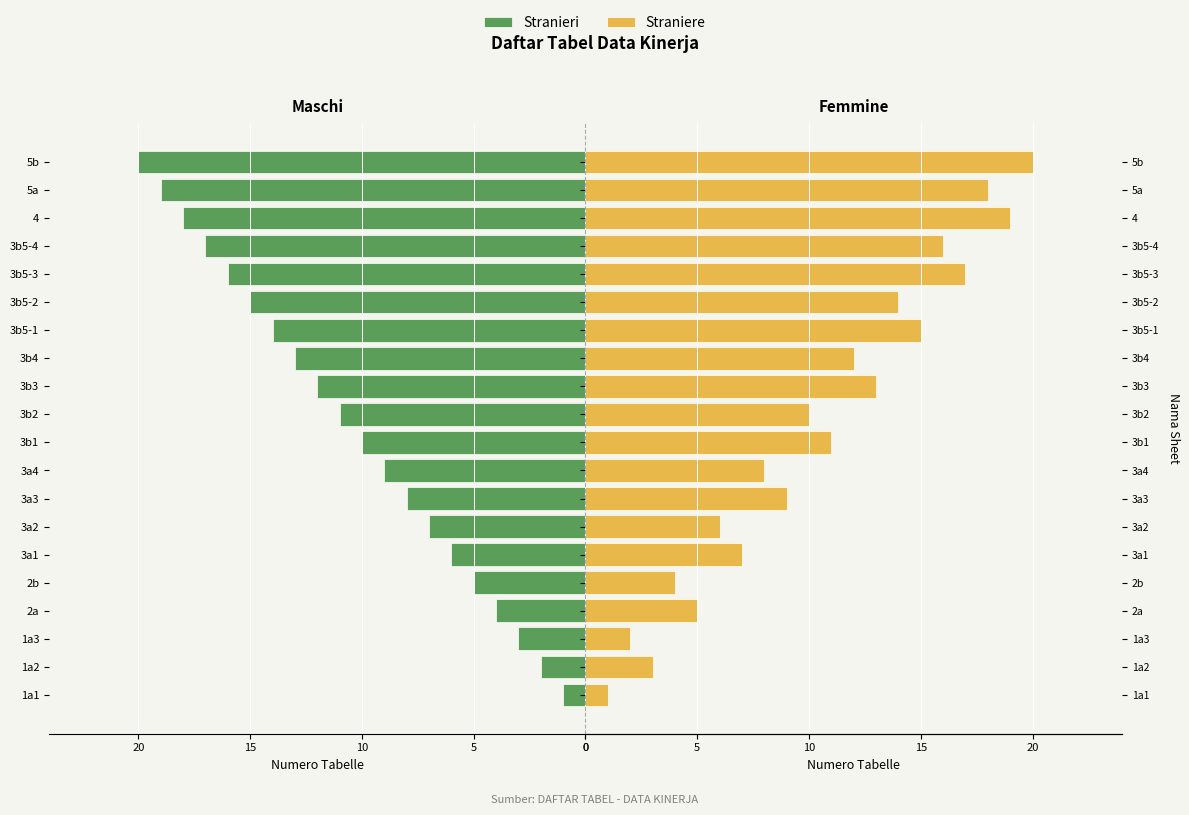

What is the lowest value of the Straniere series?

1